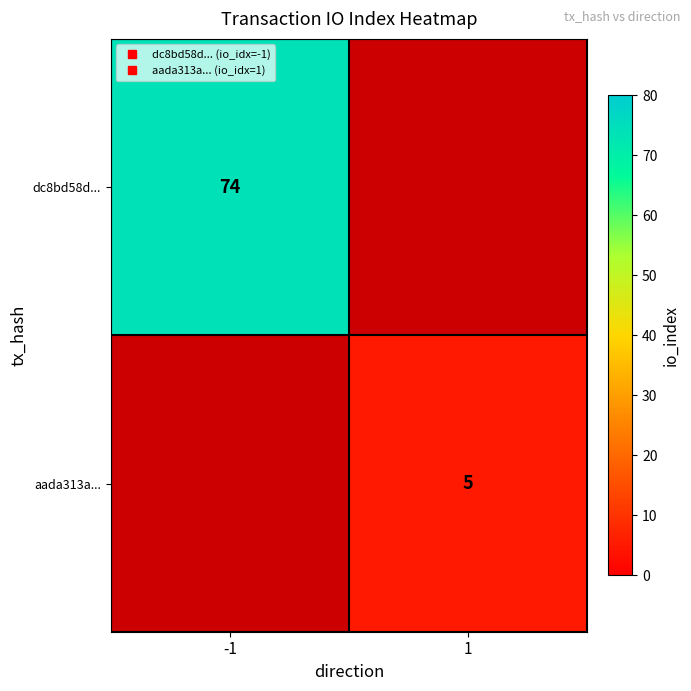

How many values in row_0 are above zero?

1